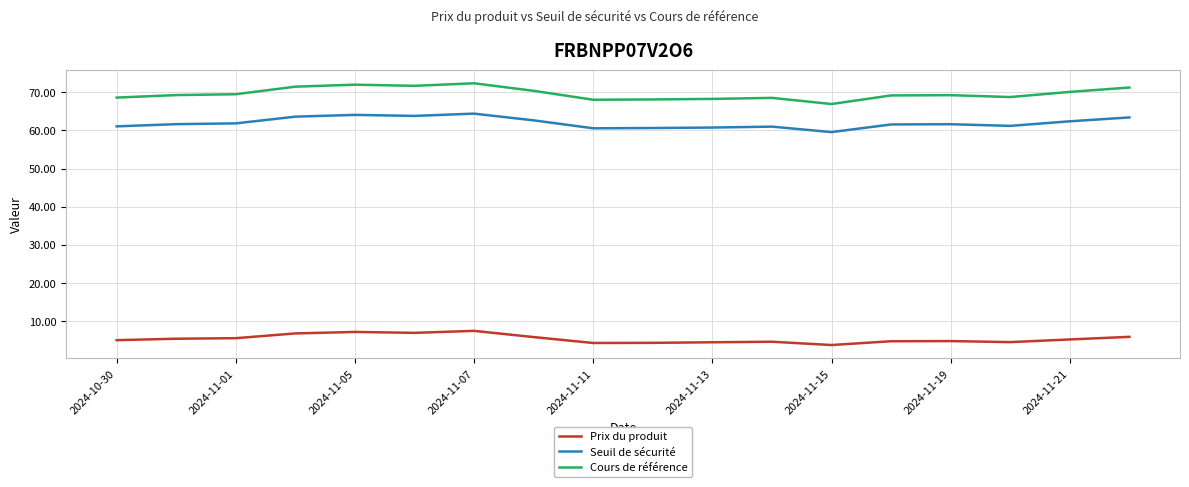

List the series in order of their peak value, highest first.

Cours de référence, Seuil de sécurité, Prix du produit